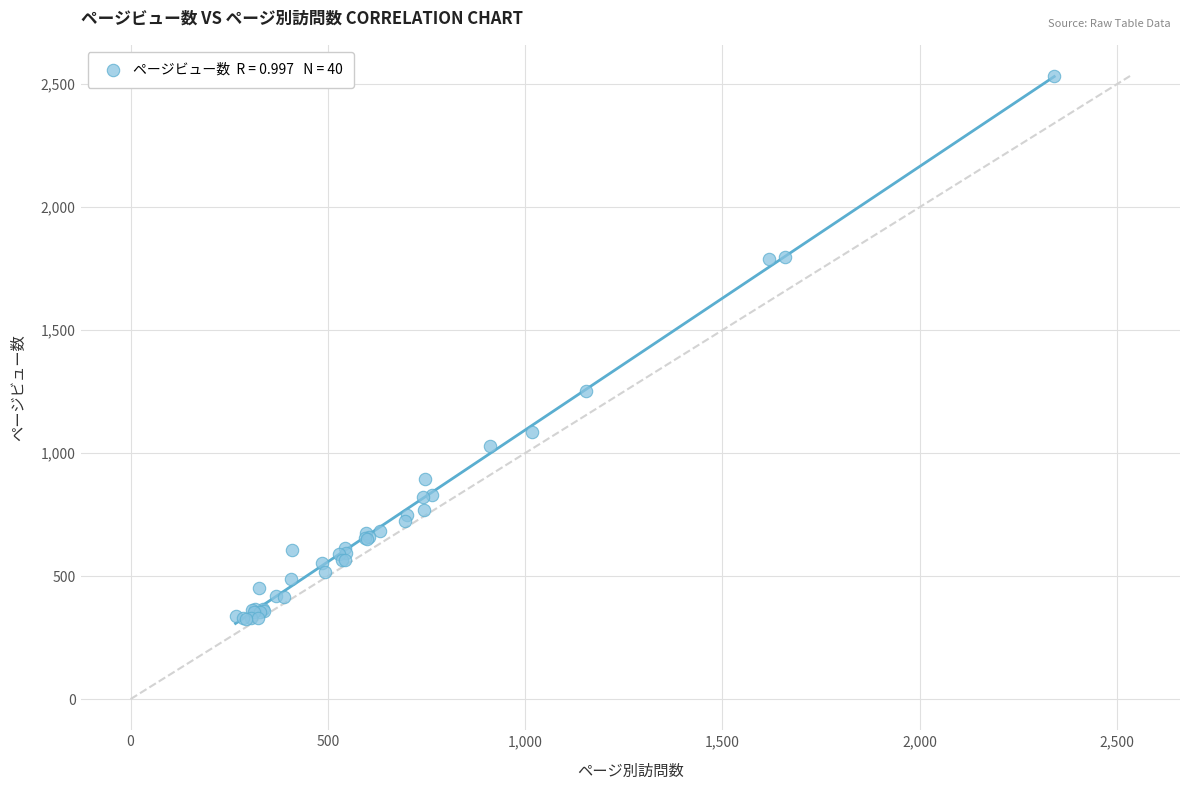

What Y value in the scatter plot is closest to 1428?

1252